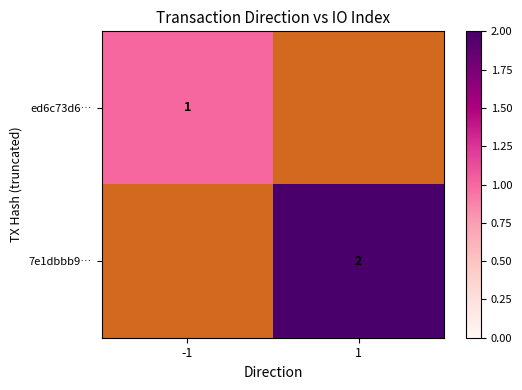

The value of 7e1dbbb9… at 1 is 2.9. True or false?

False